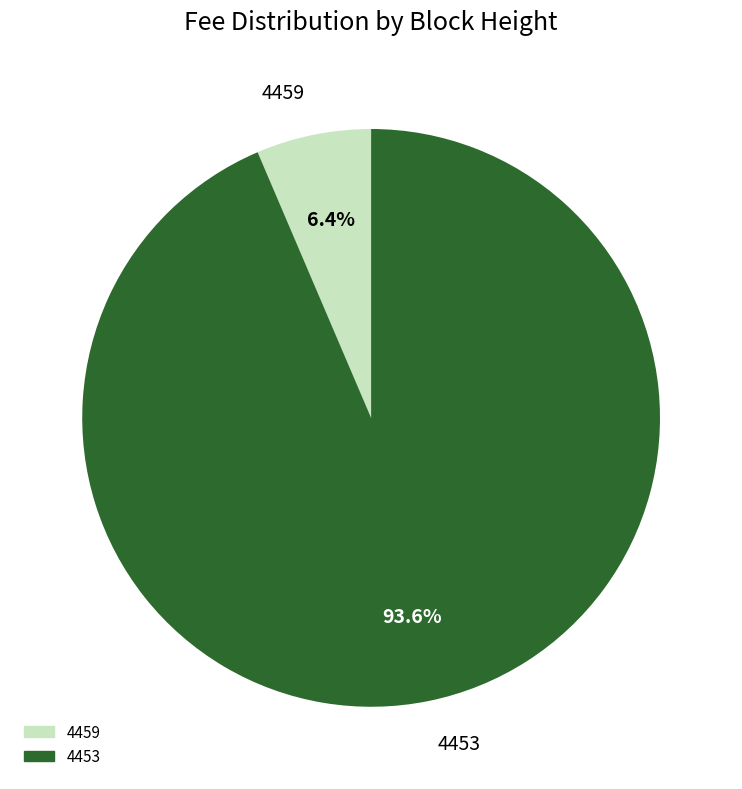

Rank the categories by value from highest to lowest.

4453, 4459